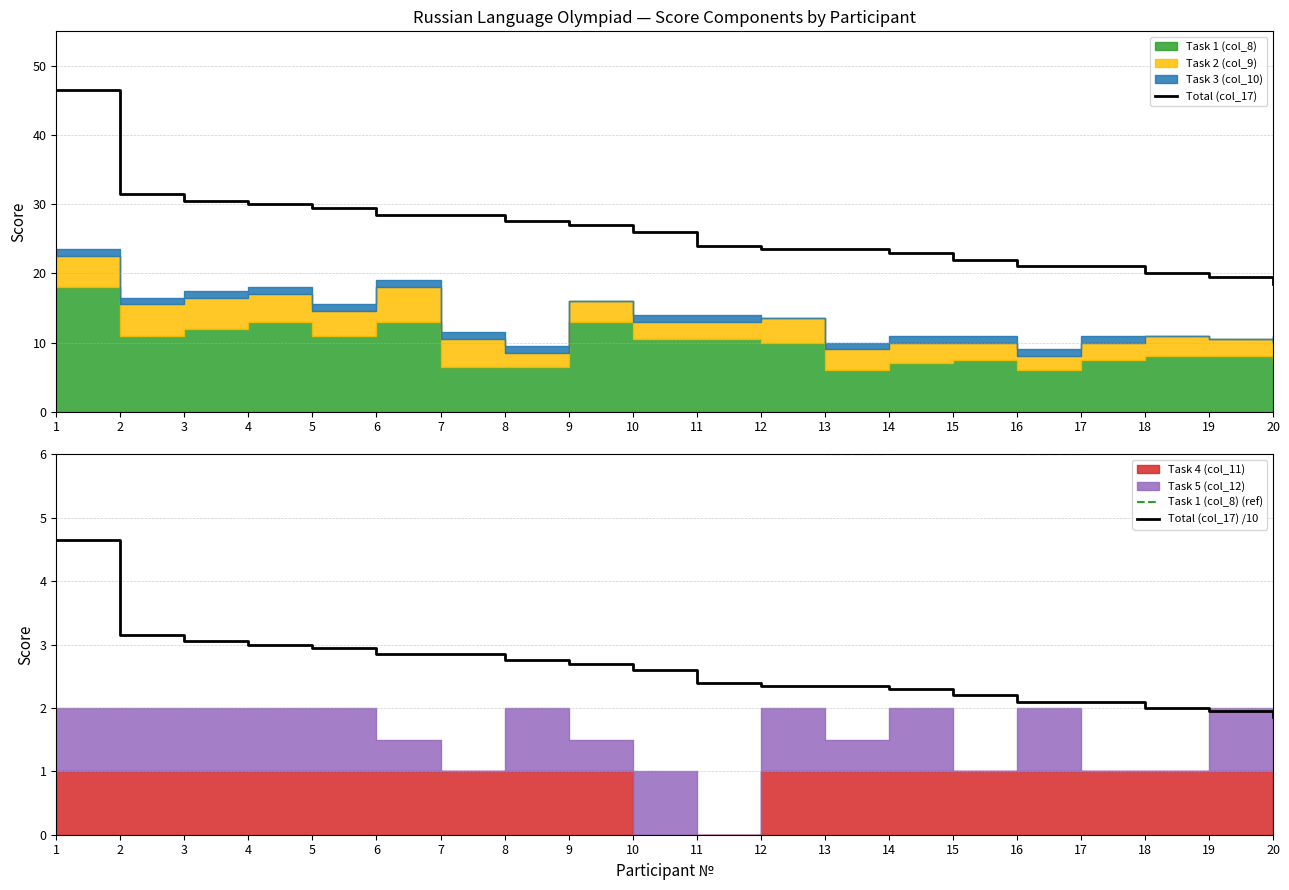

Which series has the largest total across all categories?

Total (col_17)